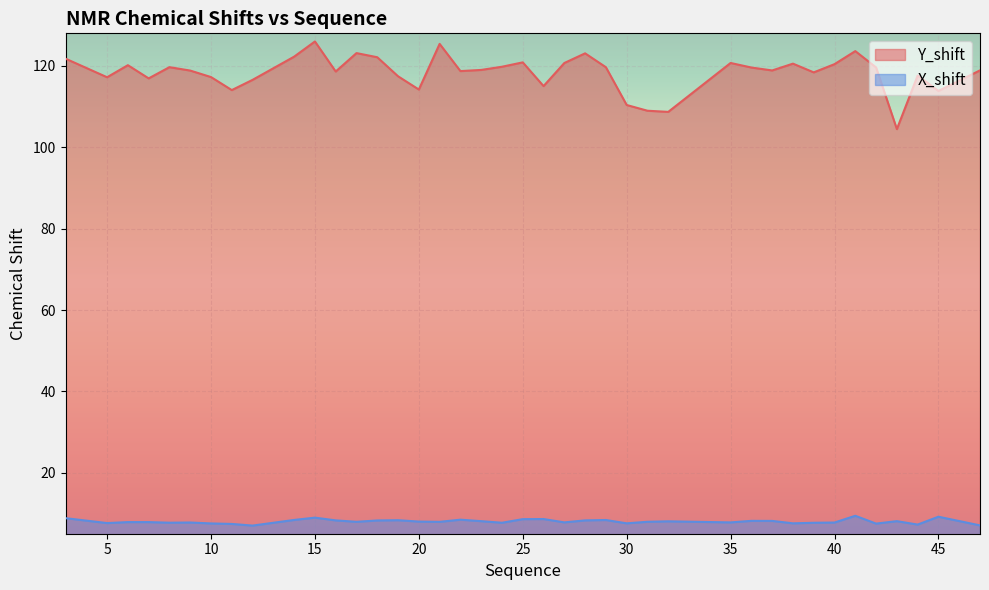

What is the smallest value displayed?

7.0